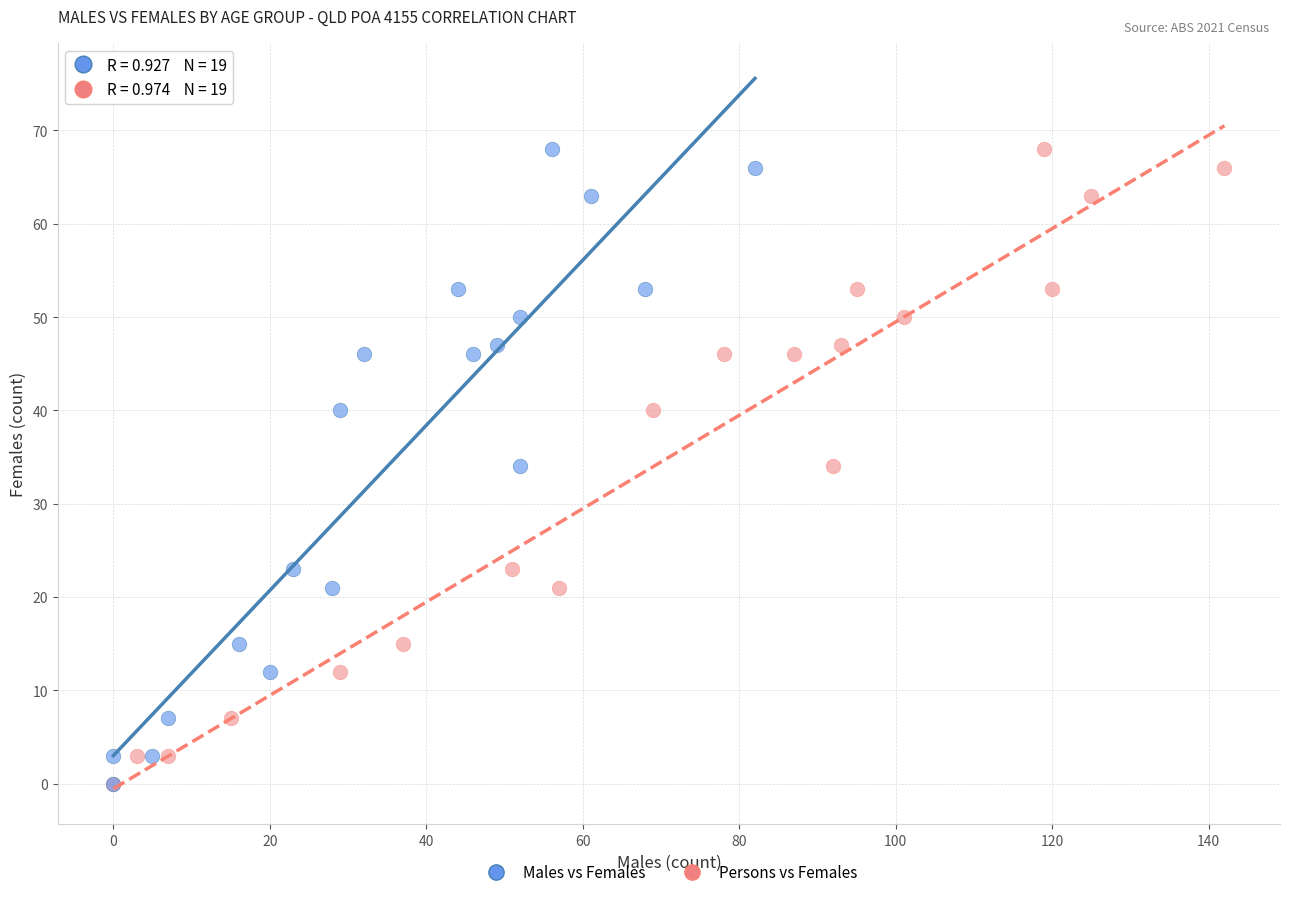

What are all the series names shown in the legend?

Males vs Females, Persons vs Females